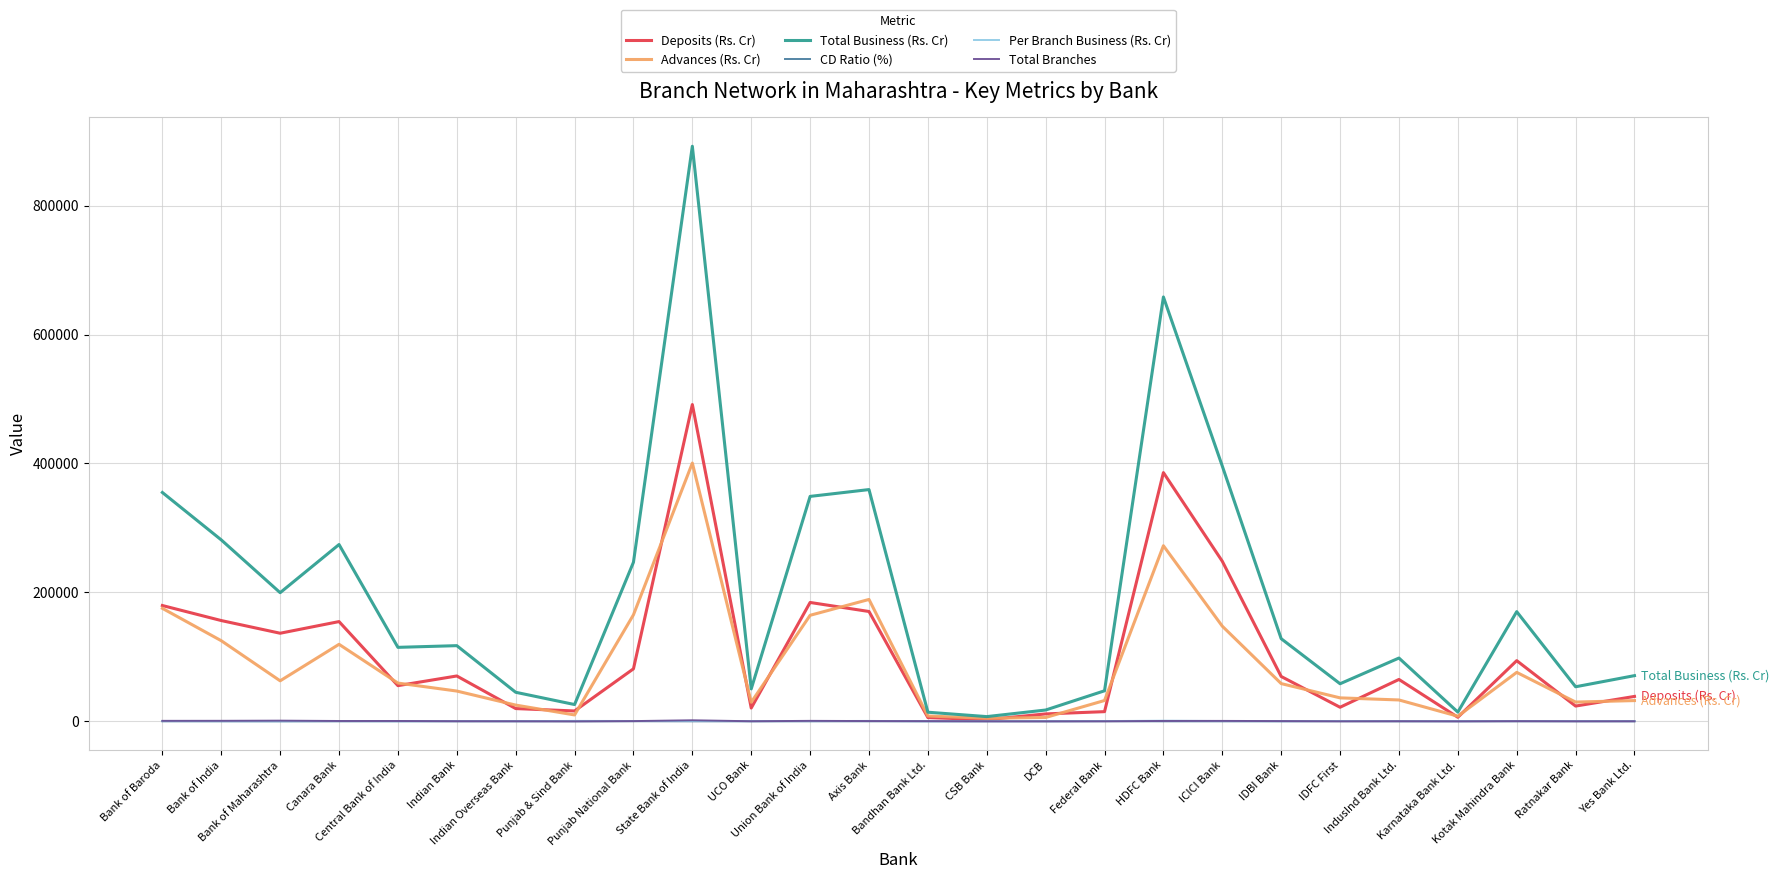

What is the maximum value shown in the chart?

892062.9